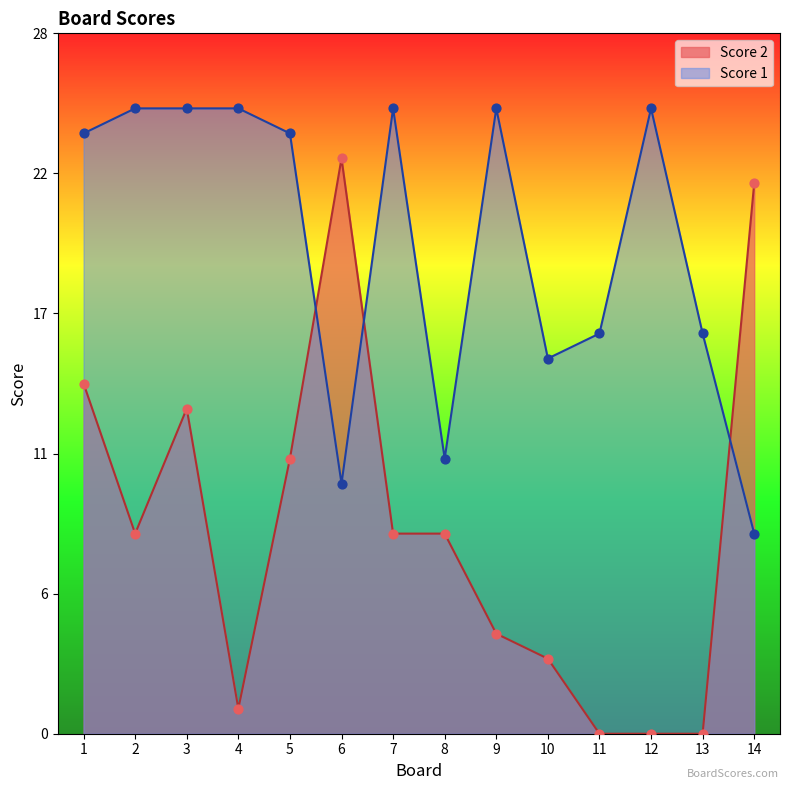

Which series has the largest total across all categories?

Score 1